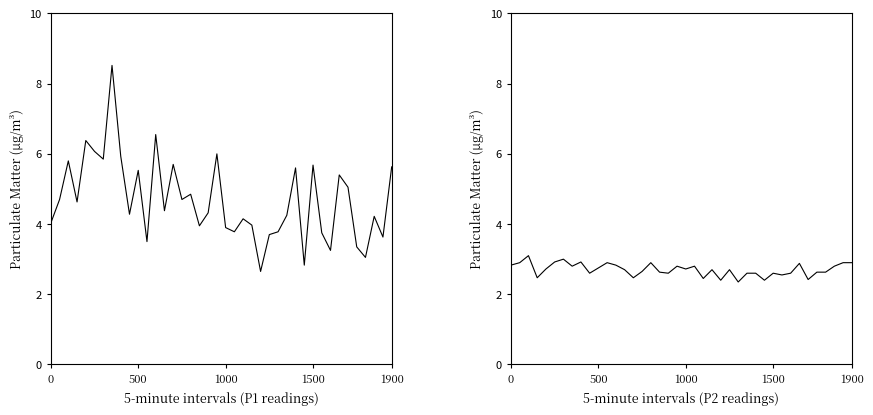

How many lines are shown in the chart?

2